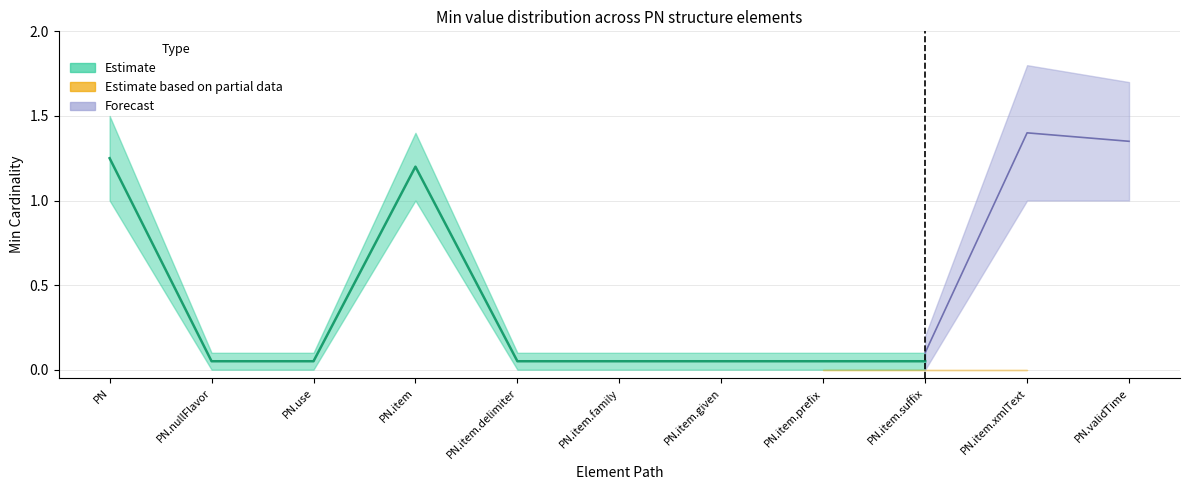

Which has a higher value, PN.validTime or PN.item.given?

PN.validTime